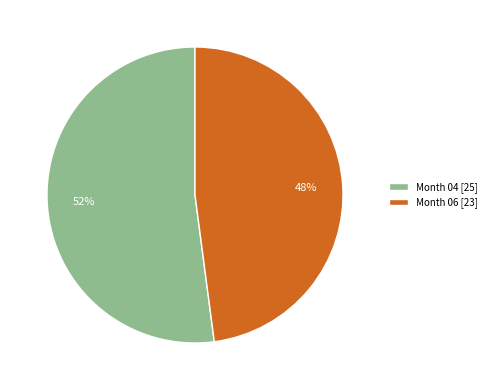

To the nearest percent, what is the difference between the Month 04 [25] and Month 06 [23] slice percentages?

4%